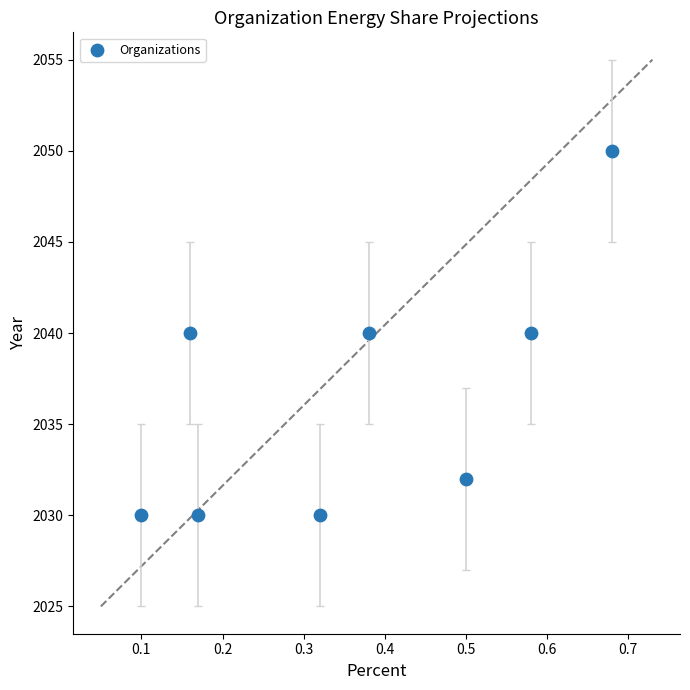

What is the range of Y values (max minus min)?

20